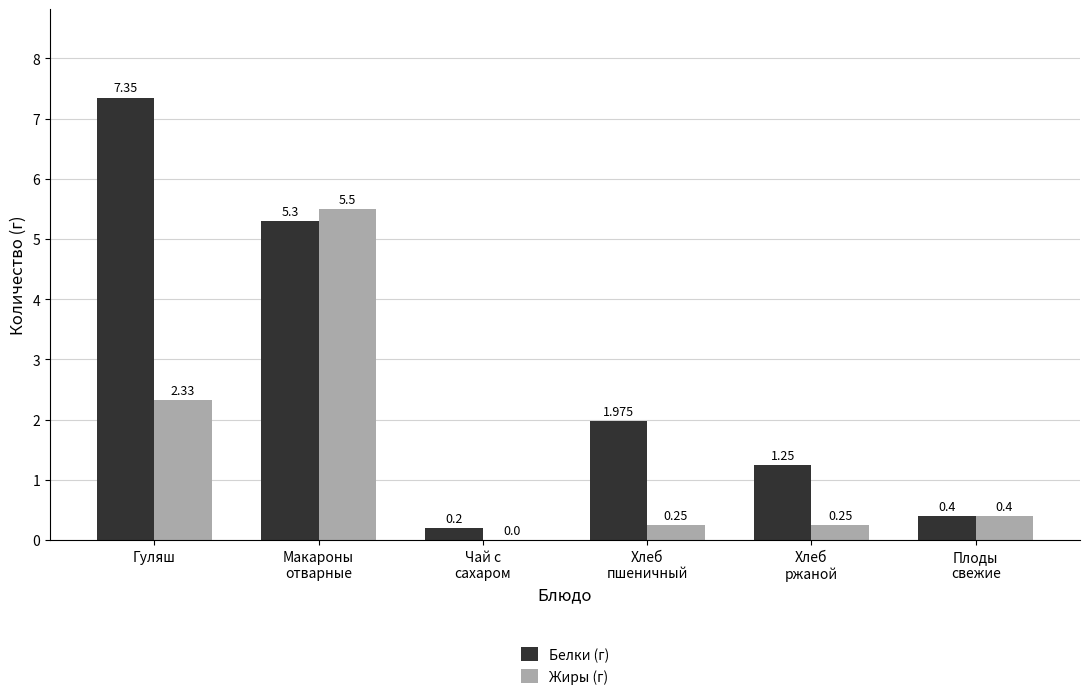

At which label does Белки (г) first exceed 1?

Гуляш